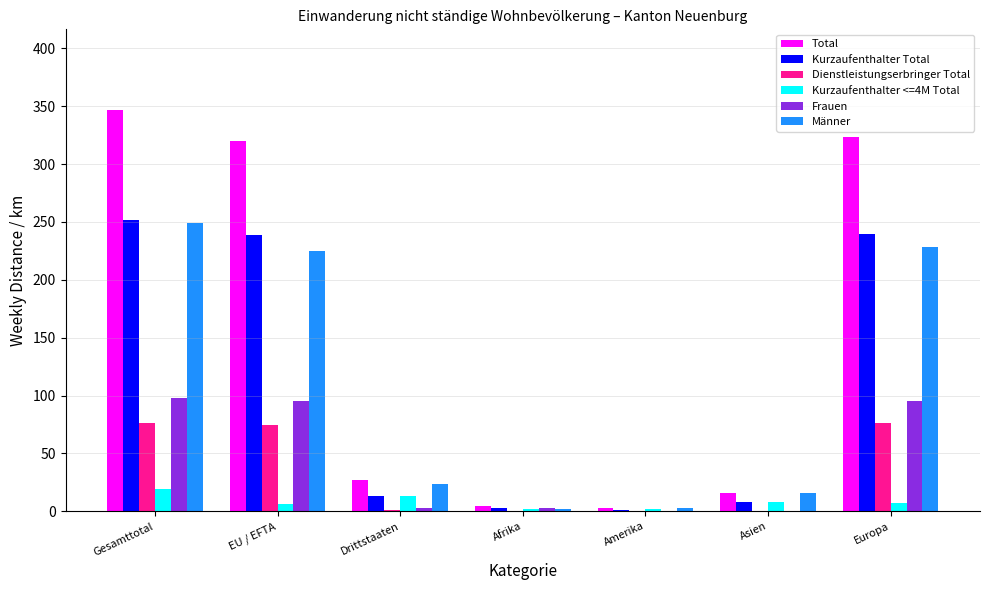

How many series are shown in this chart?

6